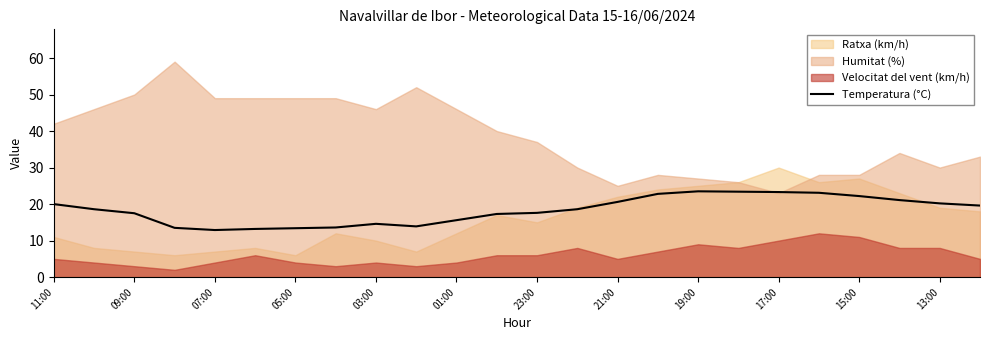

What is the maximum value for Temperatura (°C)?

23.5